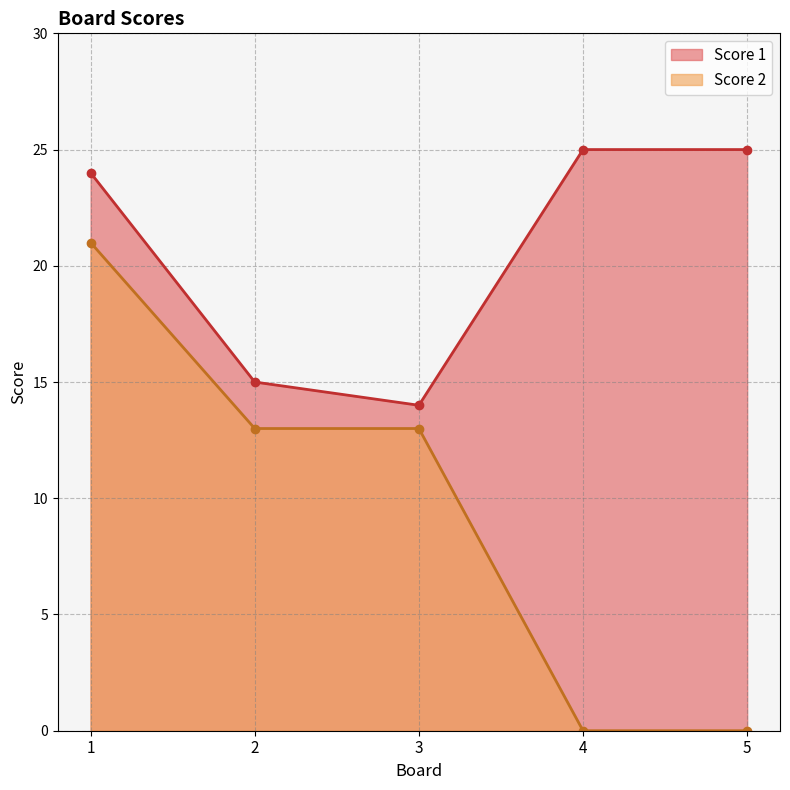

Is the value of Score 1 at 2 greater than the value of Score 2 at 2?

Yes